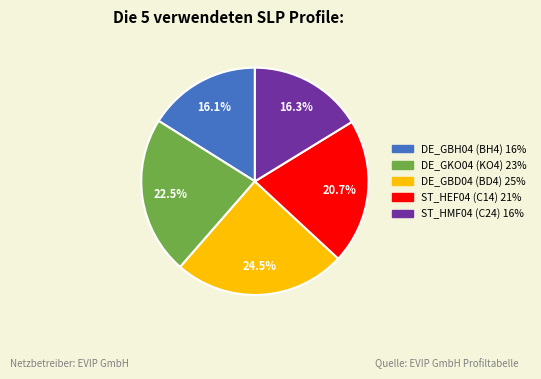

Which slice is the largest?

DE_GBD04 (BD4)